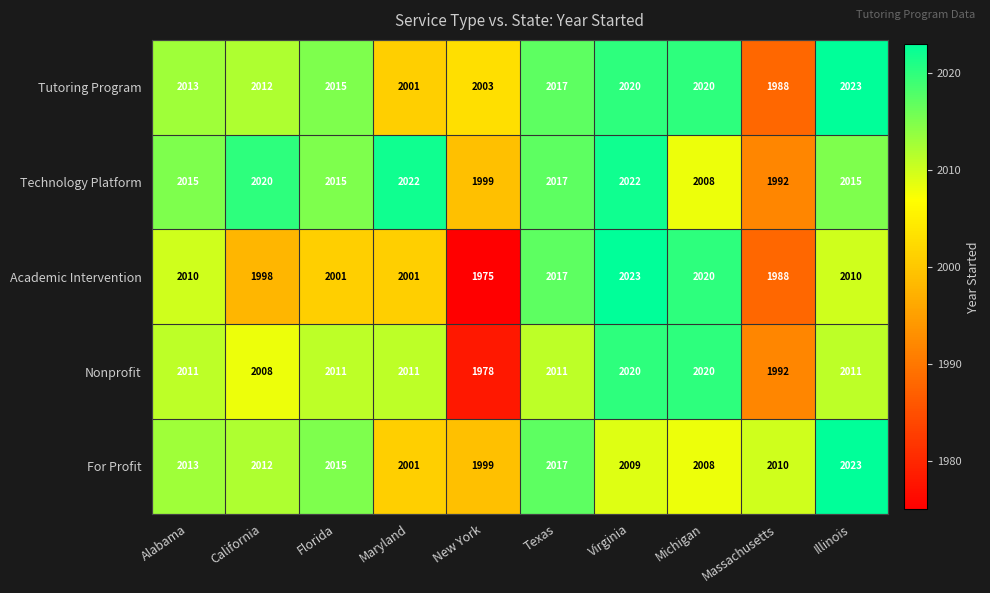

Is it true that Nonprofit equals 1978 at New York?

True